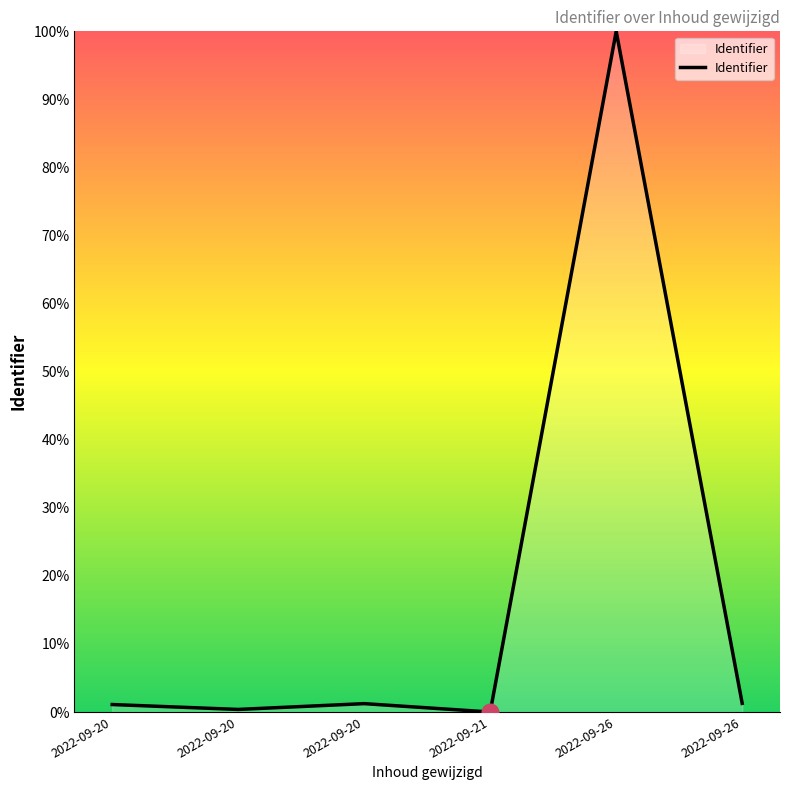

Does the chart have visible grid lines?

No